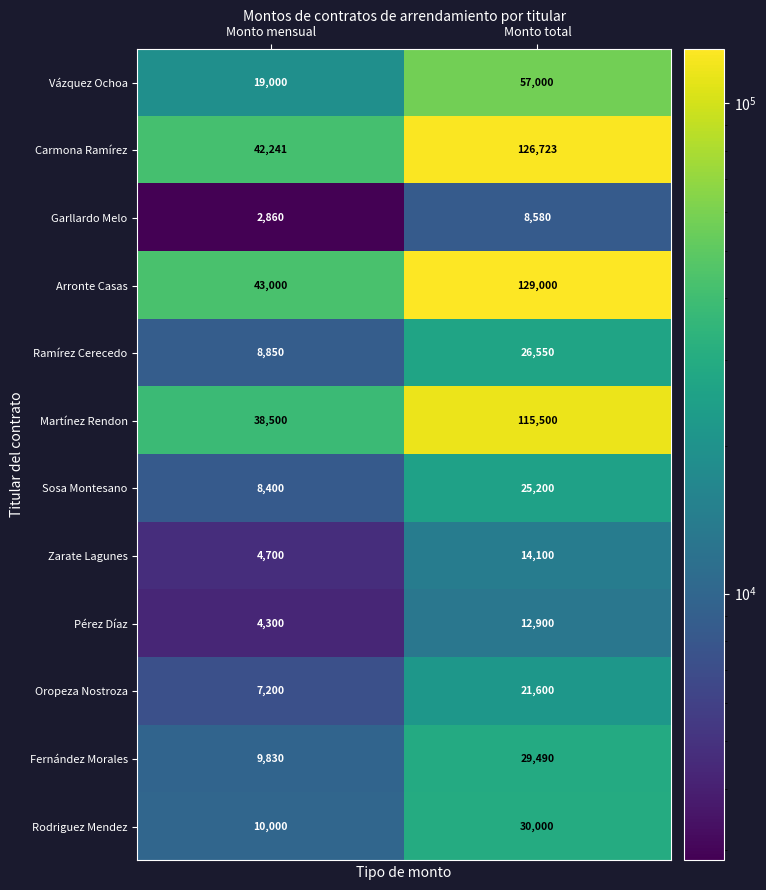

Reading right to left, what are all the values shown in this chart?

Vázquez Ochoa: 57000	19000
Carmona Ramírez: 126723	42241
Garllardo Melo: 8580	2860
Arronte Casas: 129000	43000
Ramírez Cerecedo: 26550	8850
Martínez Rendon: 115500	38500
Sosa Montesano: 25200	8400
Zarate Lagunes: 14100	4700
Pérez Díaz: 12900	4300
Oropeza Nostroza: 21600	7200
Fernández Morales: 29490	9830
Rodriguez Mendez: 30000	10000